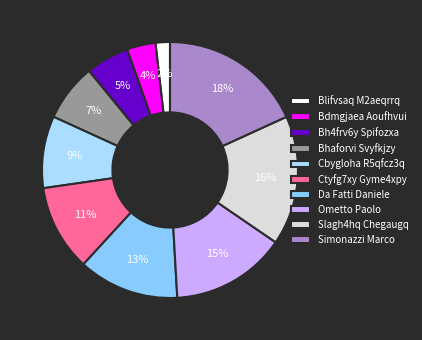

Is there a majority slice in this chart?

No